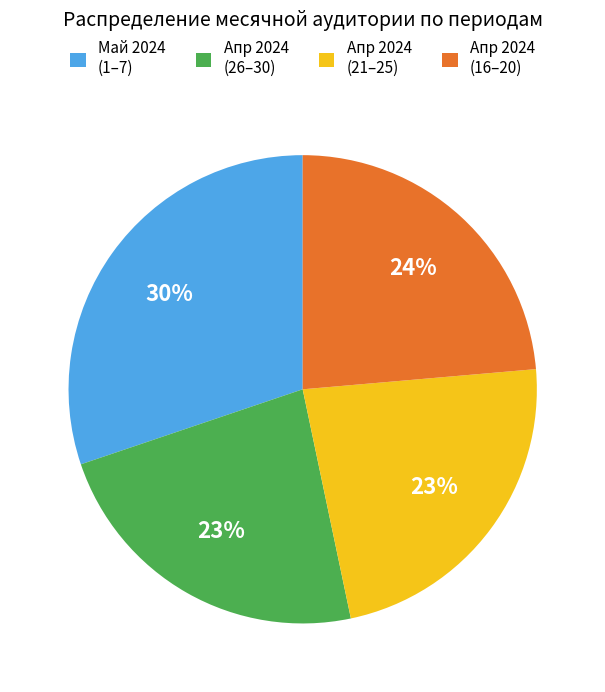

Does Май 2024 (1–7) represent more than half of the total?

No